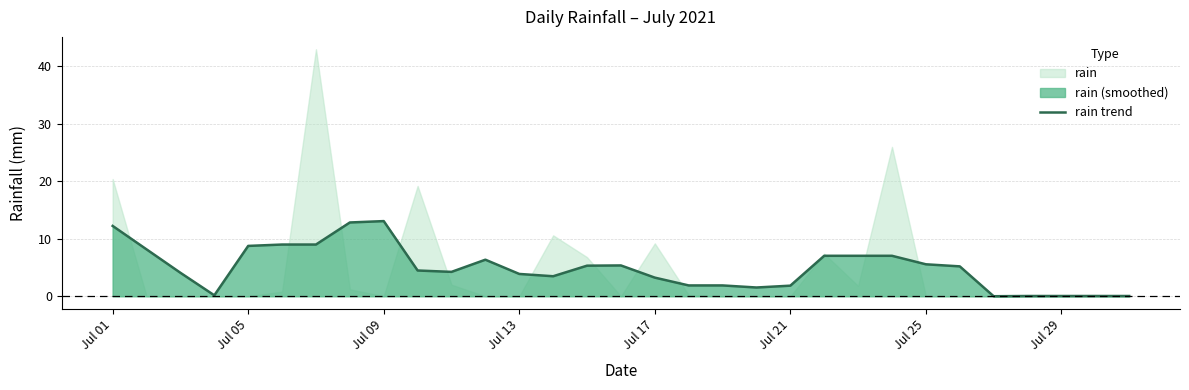

Is it true that rain trend equals 2.3 at Jul 13?

False